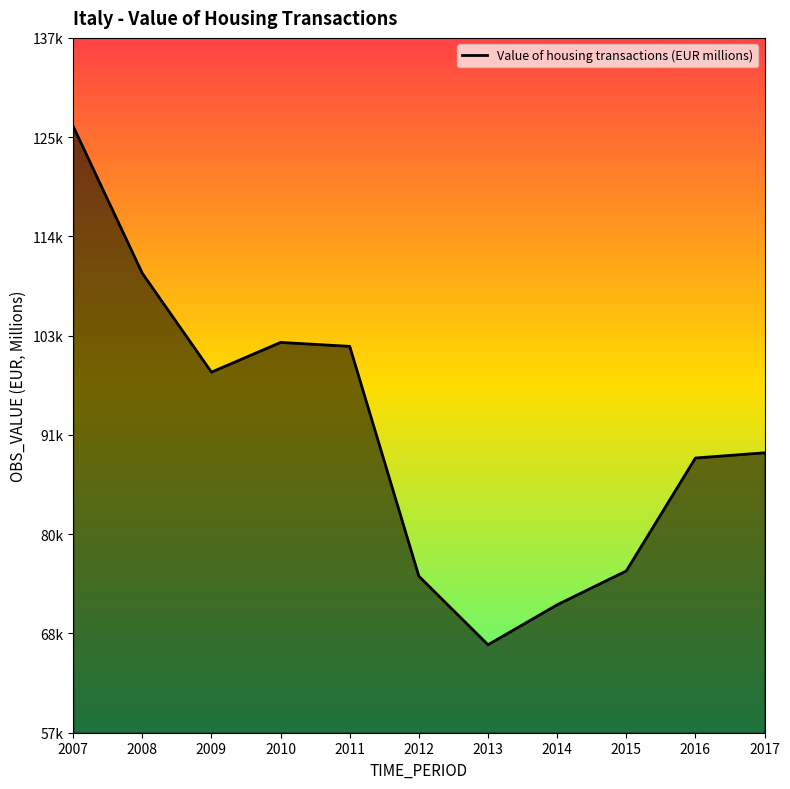

What is the value of the 1st point from the left?

127190